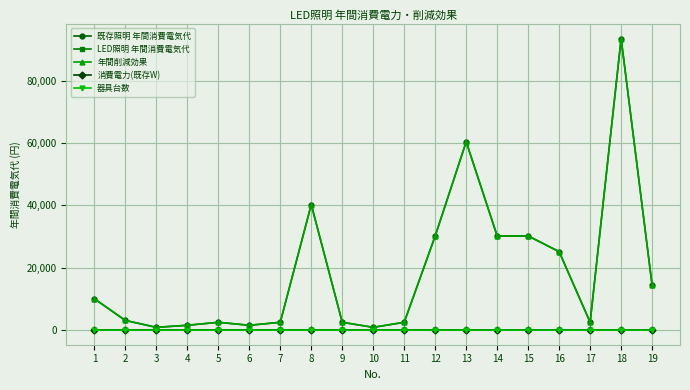

The value of 器具台数 at 17 is 0.7. True or false?

False